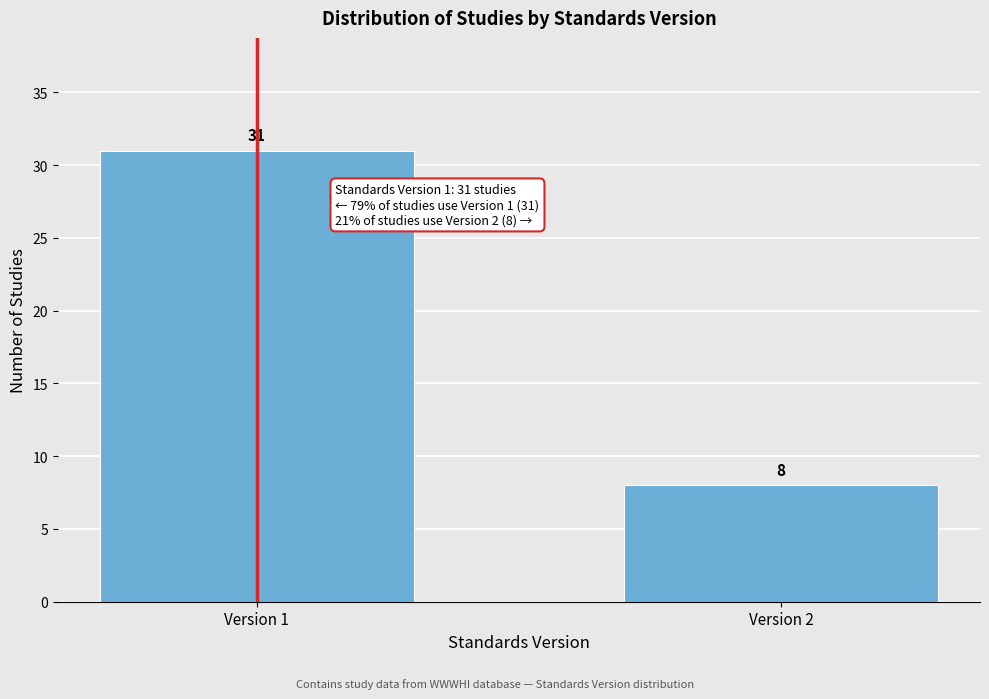

Reading left to right, list all the values displayed in this chart.

31	8